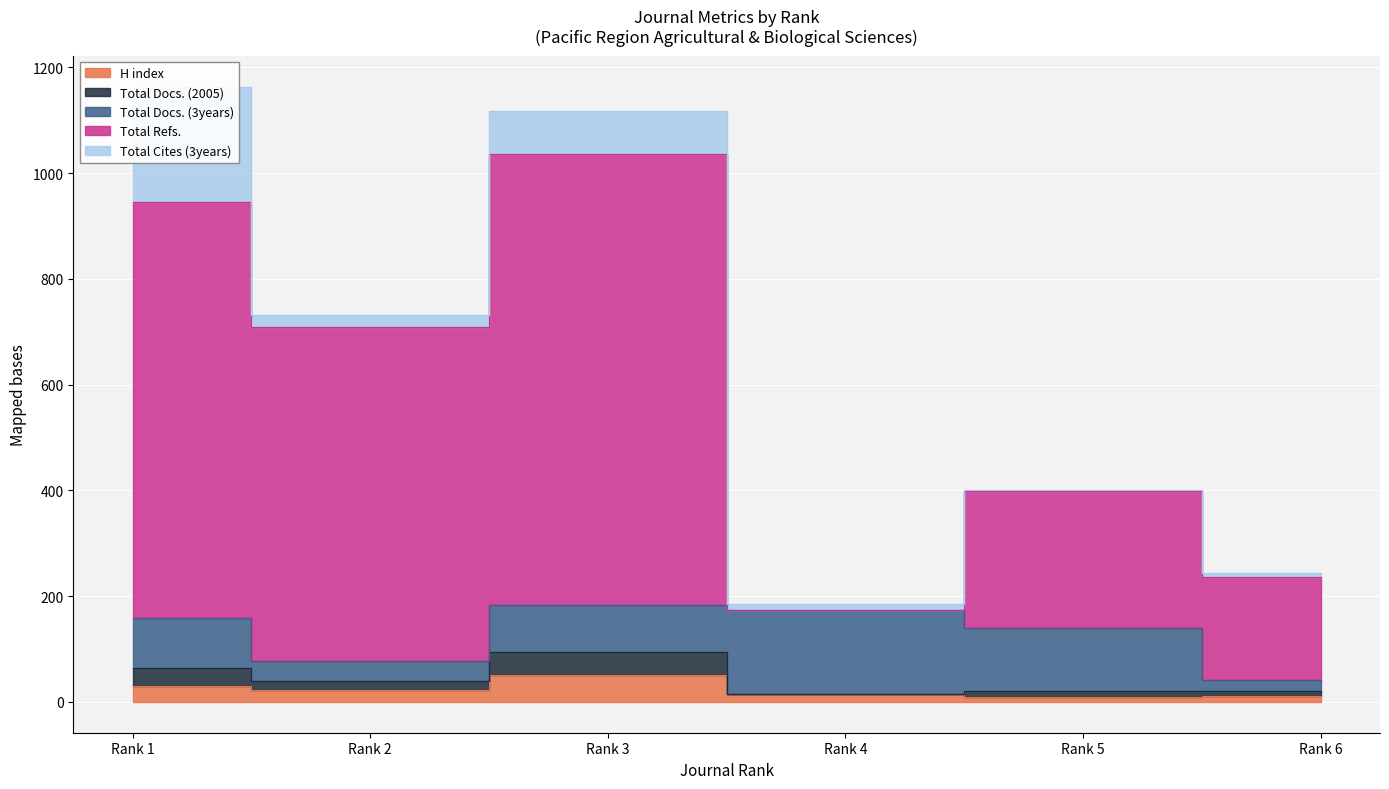

The Total Docs. (2005) series shows 133 at Rank 3. True or false?

False